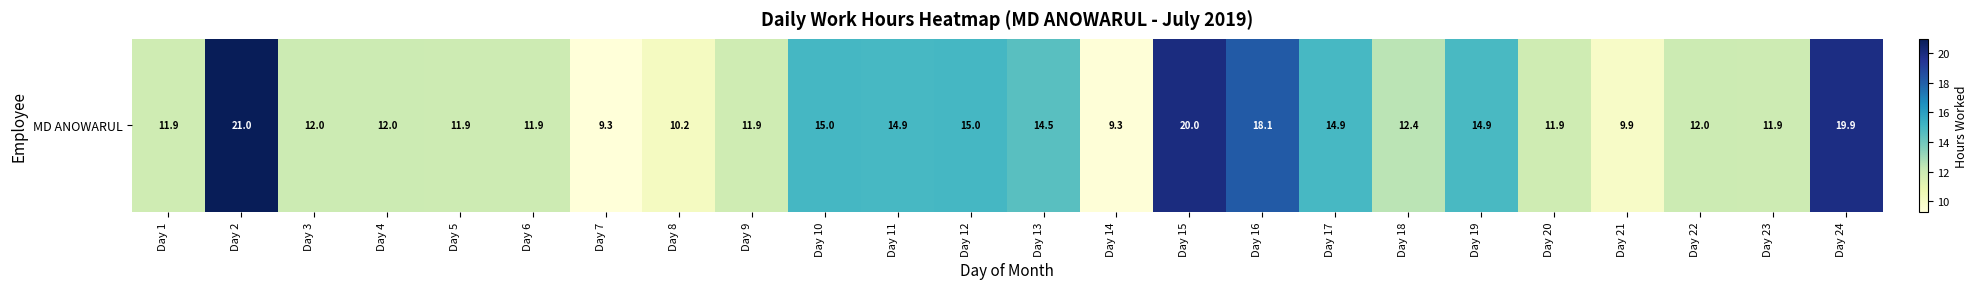

What is the average value?

13.6